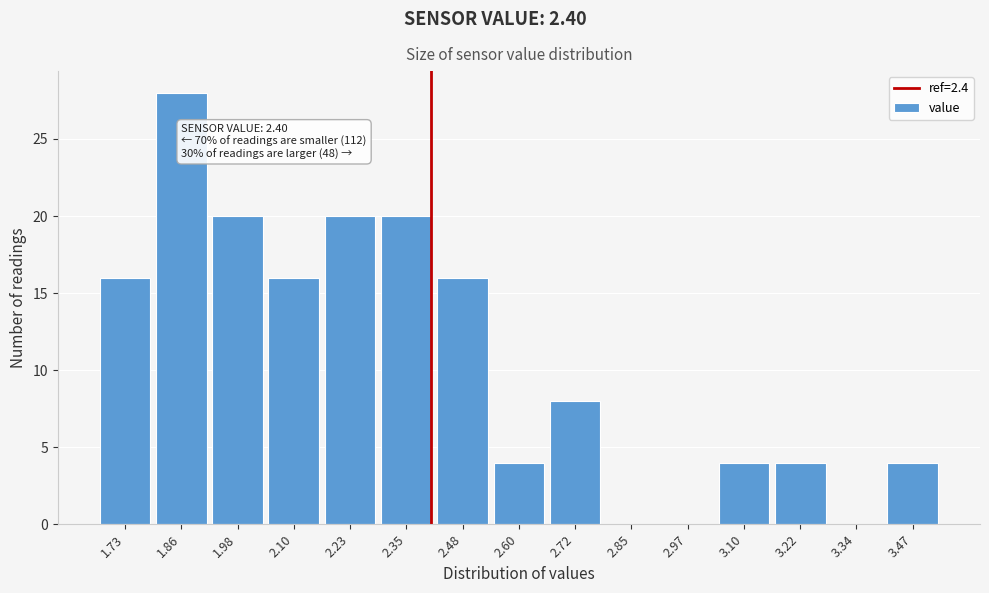

Over which range of the x-axis is the bar tallest?

1.794 to 1.918